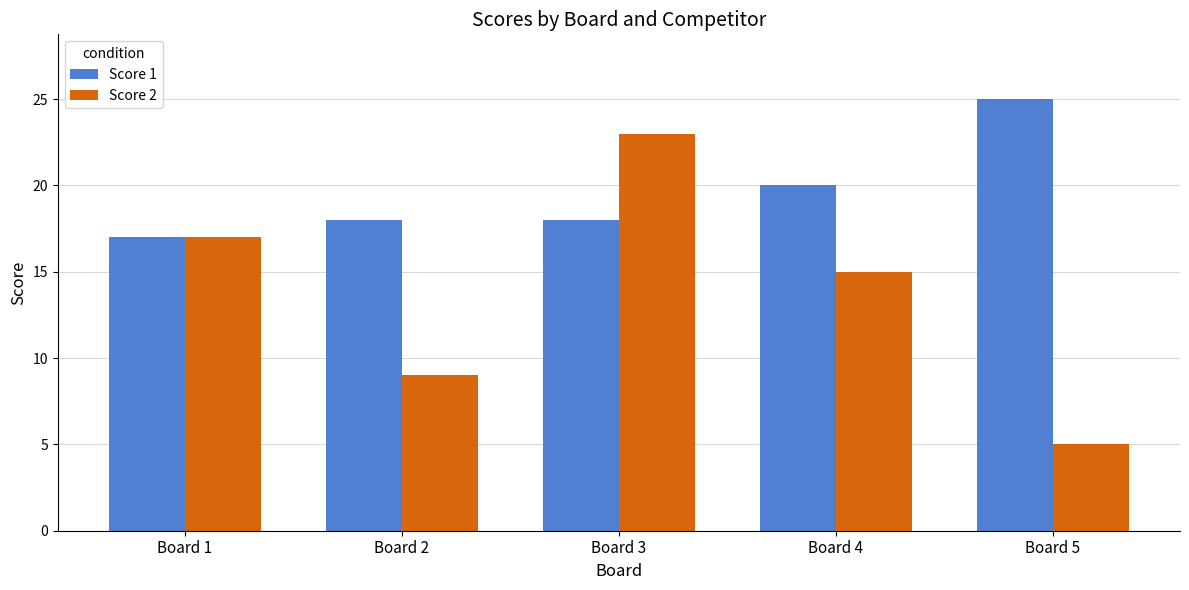

Count the number of data series in this chart.

2